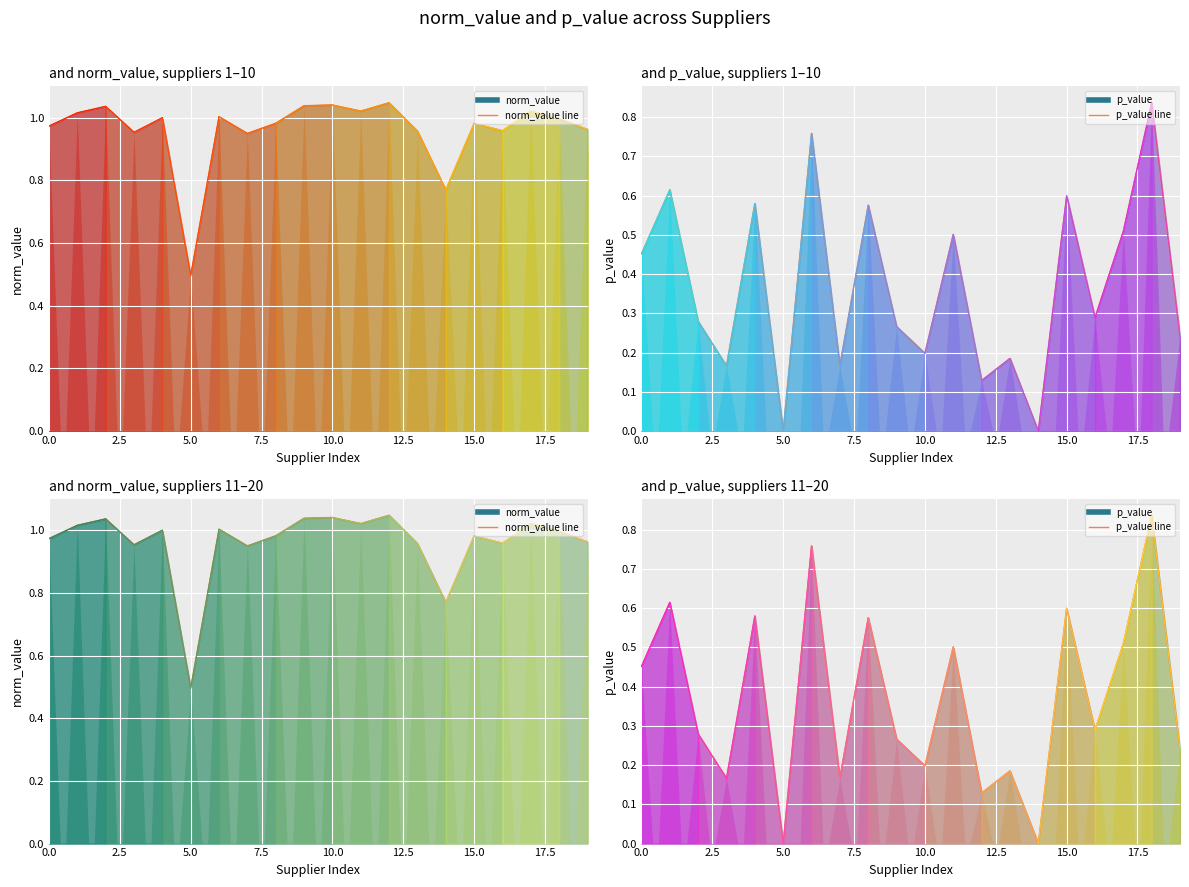

What is the spread (max minus min) of values at 9?

0.8